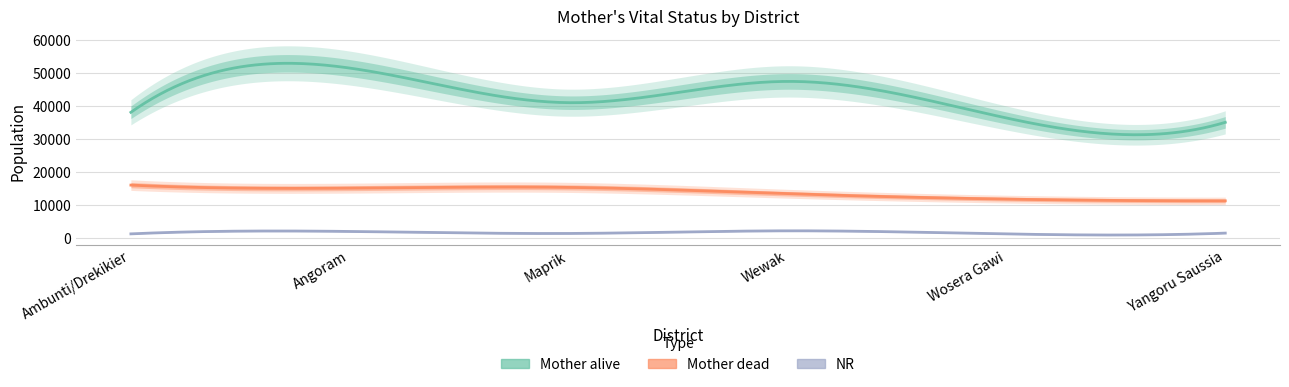

Reading right to left, transcribe all the data shown in this chart.

Mother alive: 35073	36396	47489	41040	51533	38120
Mother dead: 11261	11785	13416	15340	15113	16034
NR: 1475	1227	2168	1369	1978	1243